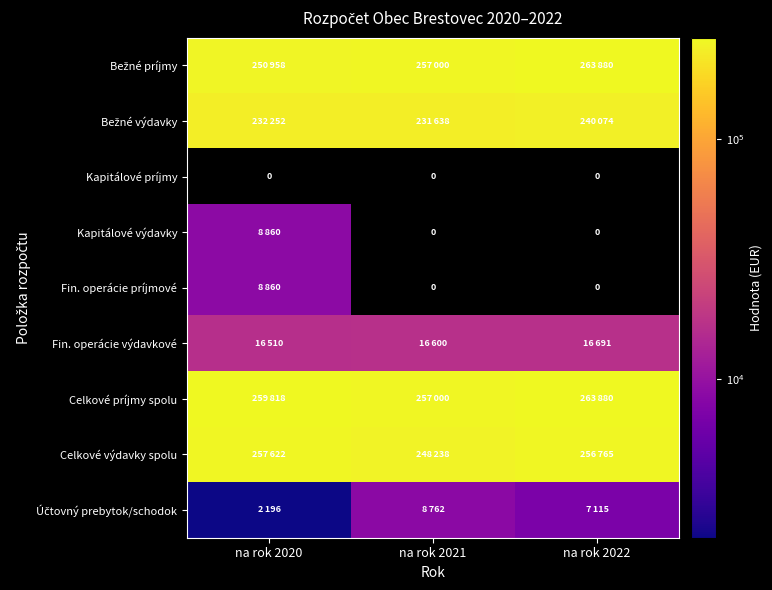

What is the difference between the Účtovný prebytok/schodok values at na rok 2022 and na rok 2021?

1647.0